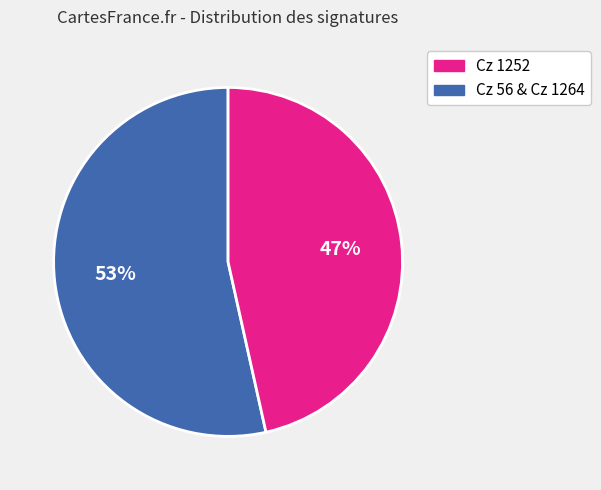

Is there any slice that represents more than half of the pie?

Yes